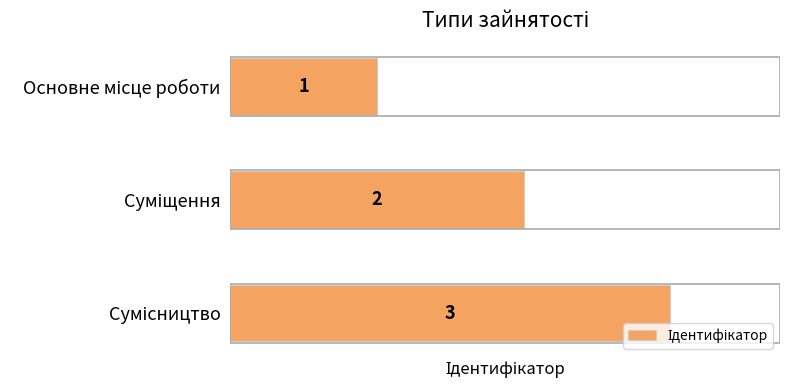

What is the value of the 1st bar from the top?

1